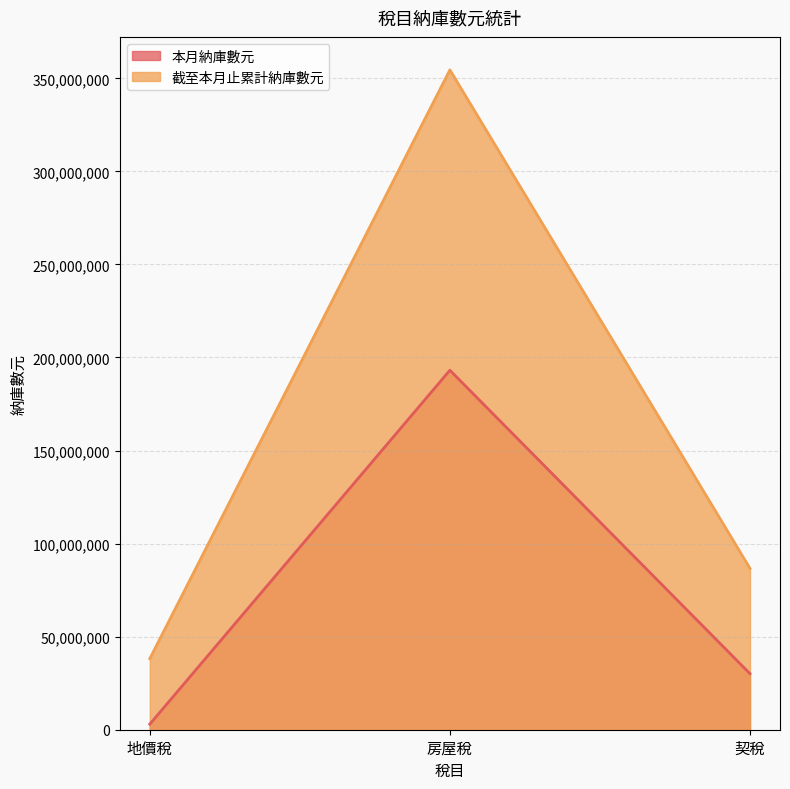

Reading left to right, transcribe all the data shown in this chart.

本月納庫數元: 地價稅=2972207	房屋稅=193146421	契稅=30106684
截至本月止累計納庫數元: 地價稅=38165896	房屋稅=354522785	契稅=86667528